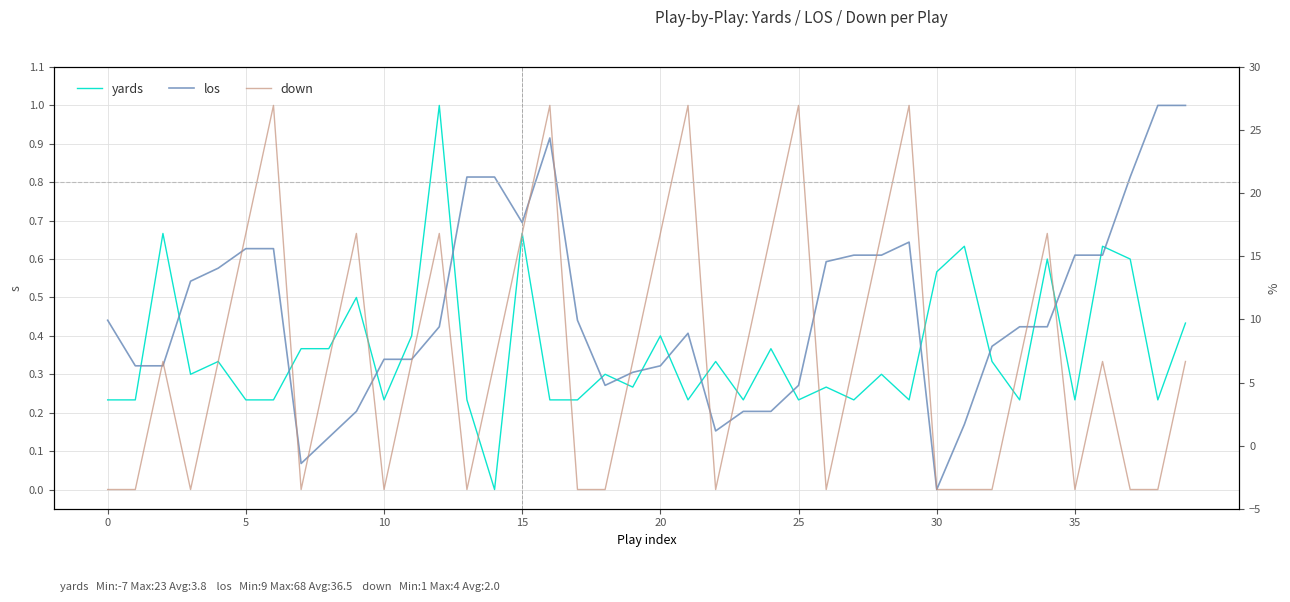

What is the maximum value shown in the chart?

1.0